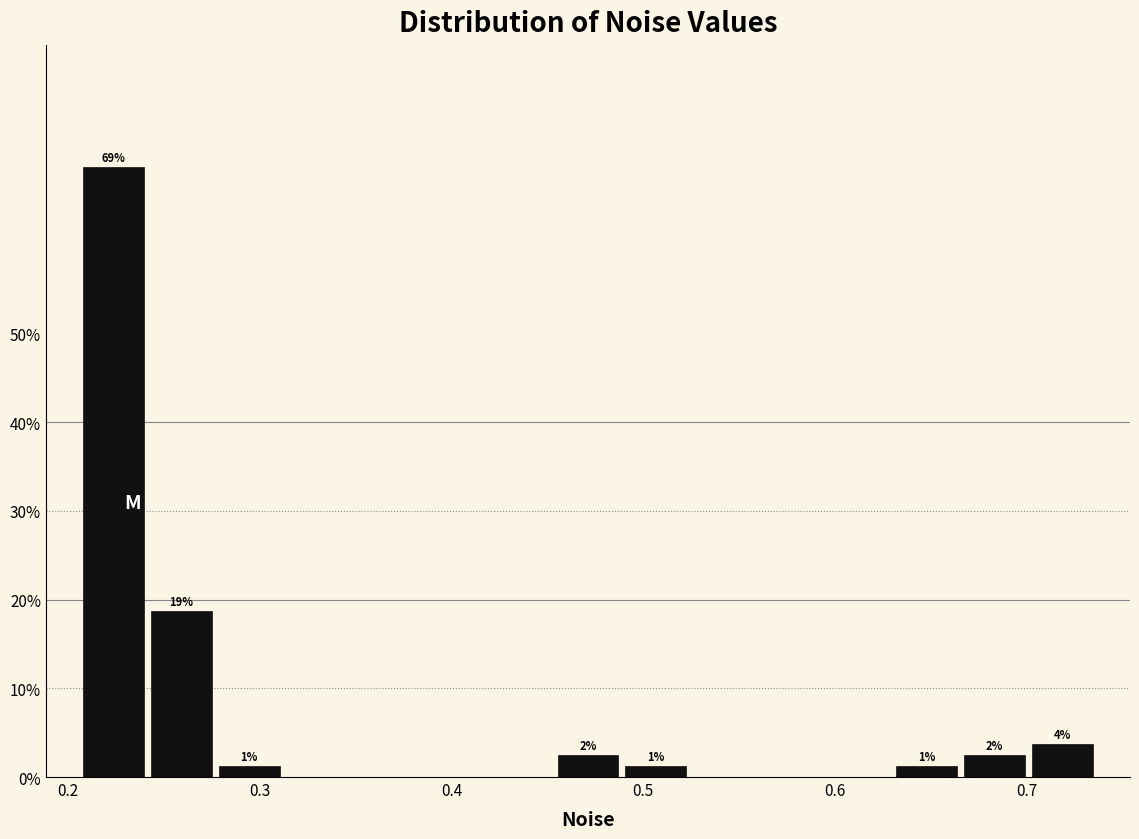

Read against the x-axis, roughly where is the centre of the tallest bar?

0.22